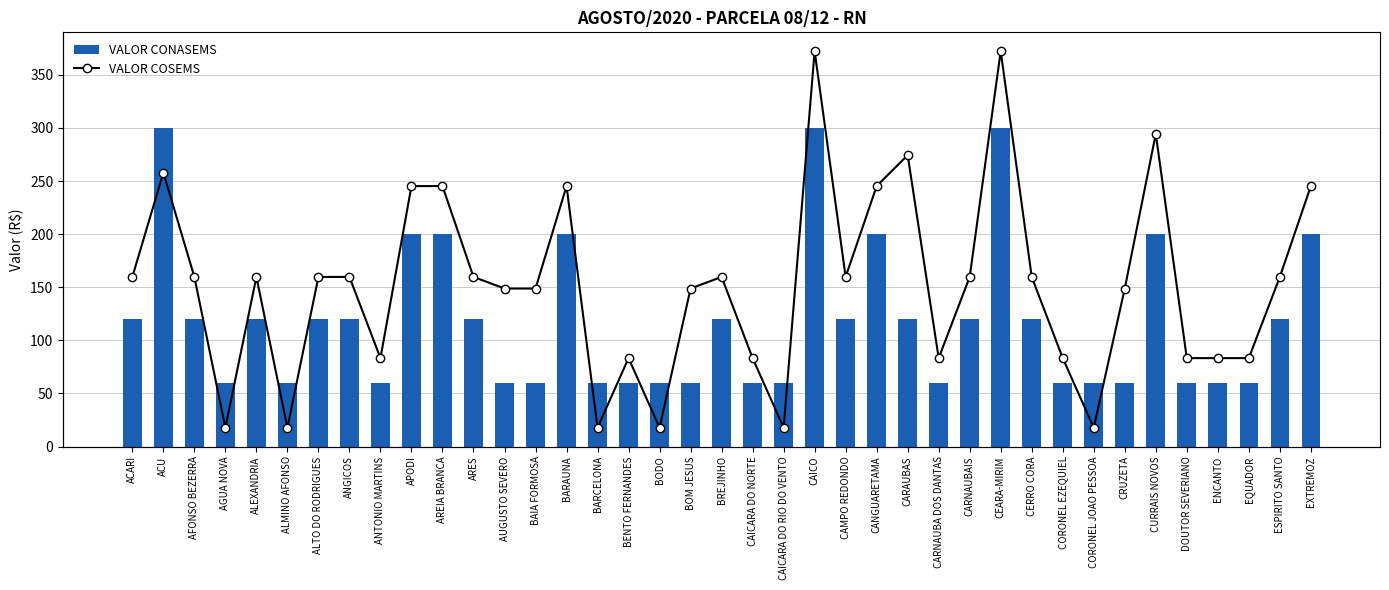

The VALOR COSEMS series shows 1013 at ANGICOS. True or false?

False